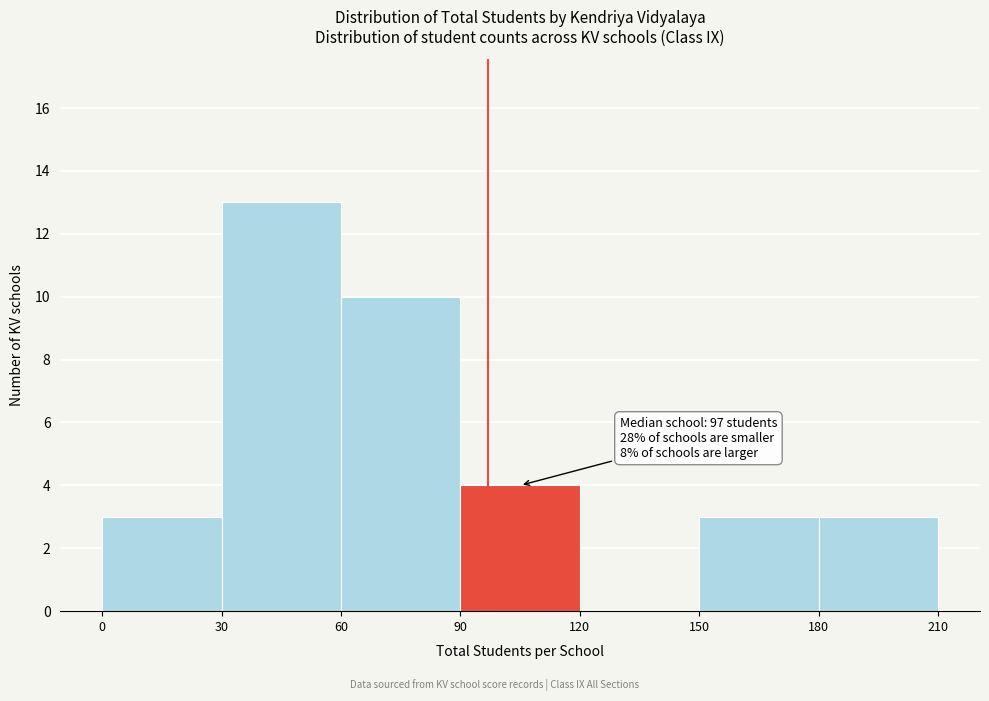

Over which range of the x-axis is the bar tallest?

30 to 60